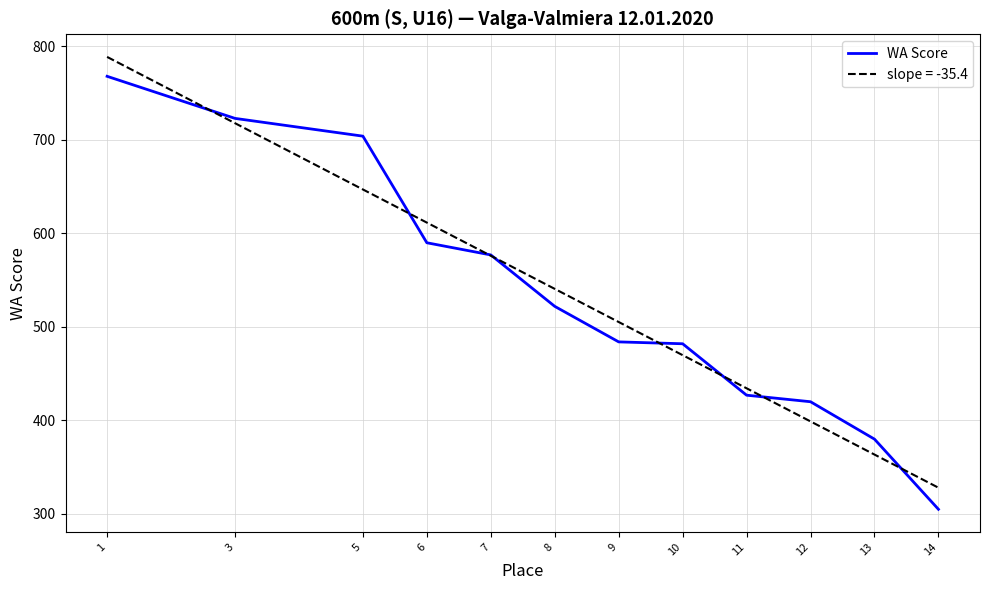

What is the smallest value displayed?

305.0